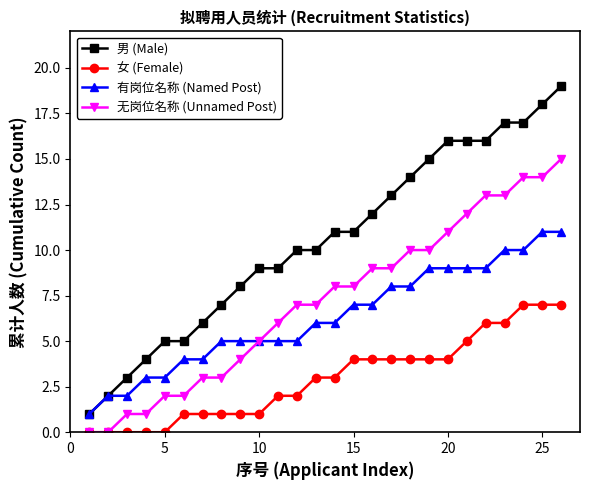

What is the value of the 女 (Female) point at the 20th from the left?

4